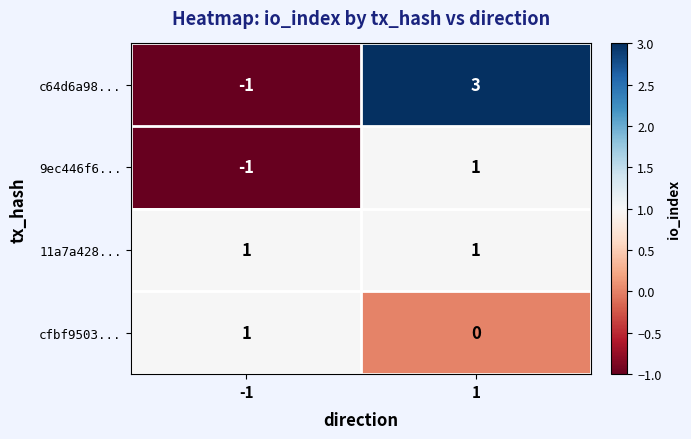

Reading left to right, extract all data points from this chart.

c64d6a98...: -1=-1	1=3
9ec446f6...: -1=-1	1=1
11a7a428...: -1=1	1=1
cfbf9503...: -1=1	1=0